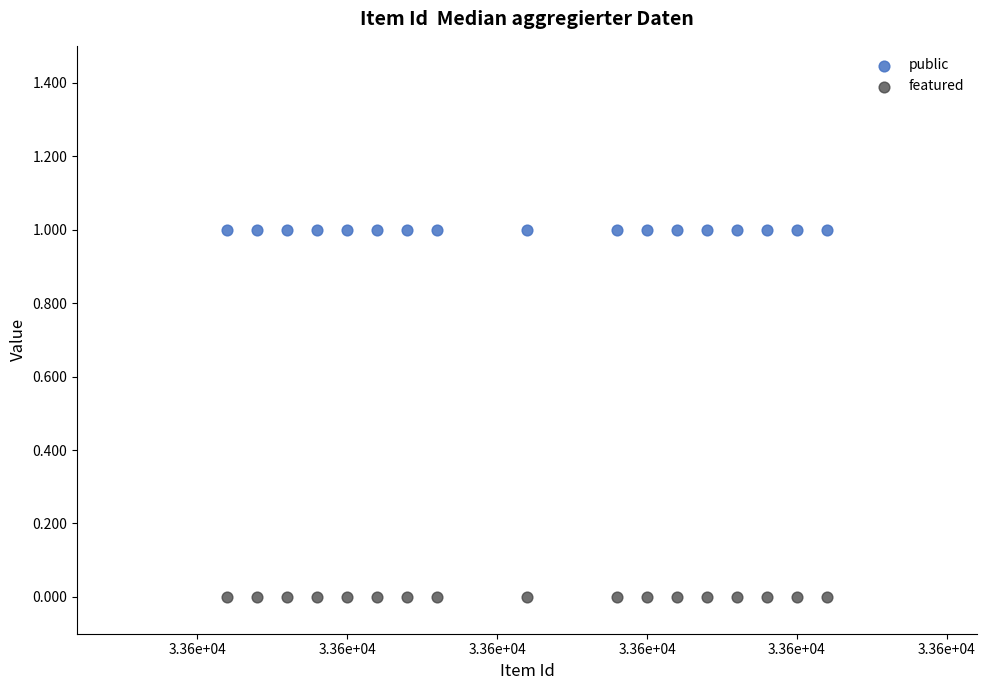

Which series contains the highest Y value?

public